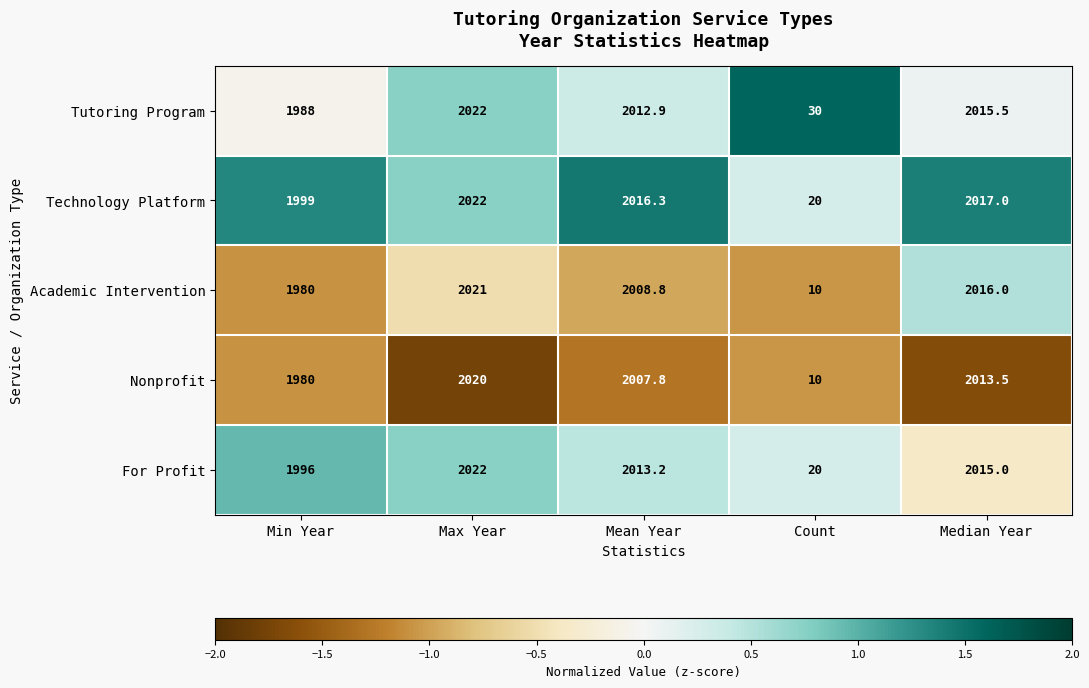

Where is Academic Intervention nearest to the value 1015?

Min Year